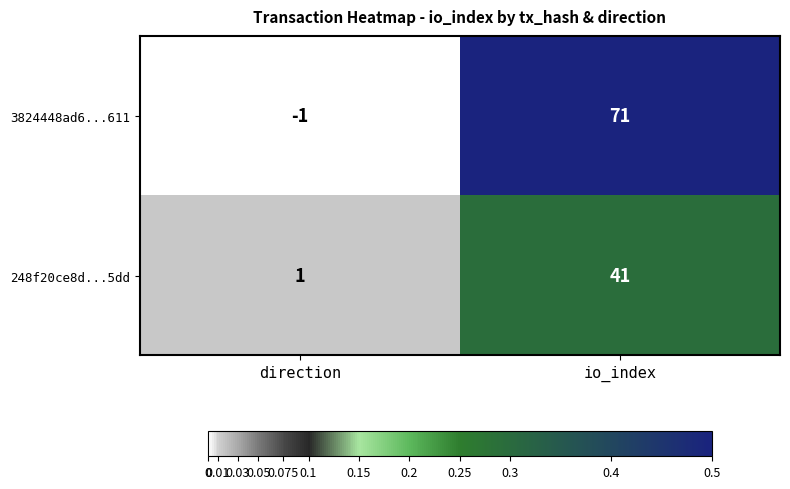

Reading right to left, extract all data points from this chart.

3824448ad6...611: io_index=71	direction=-1
248f20ce8d...5dd: io_index=41	direction=1